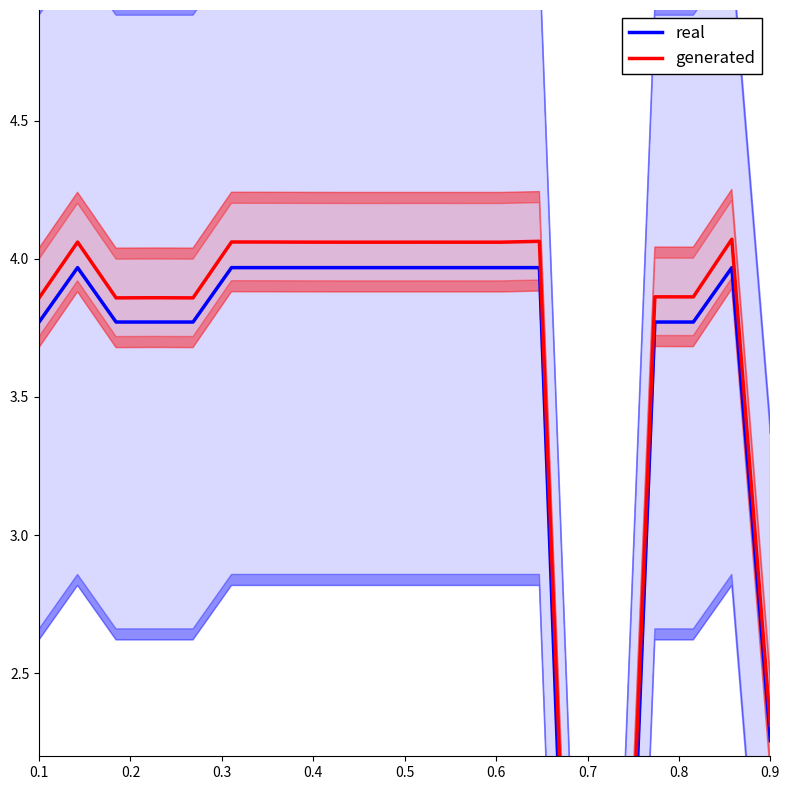

At how many categories does at least one series exceed 3?

17